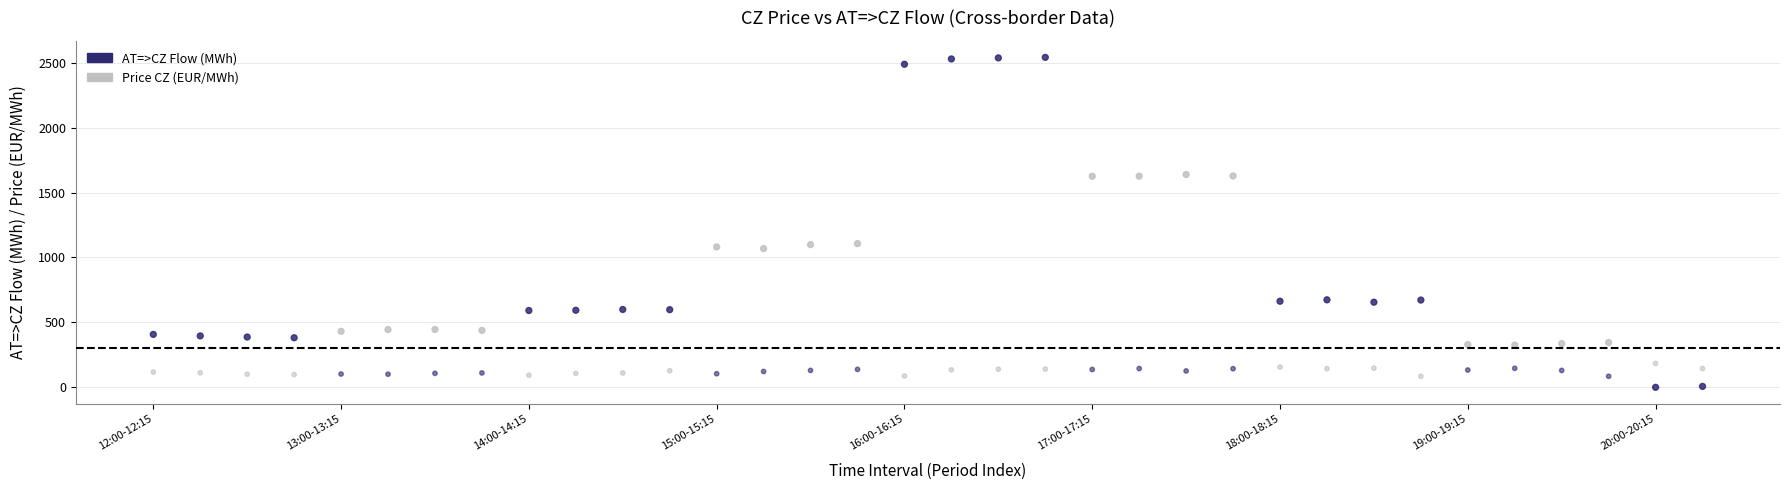

Which series reaches the maximum Y coordinate?

AT=>CZ Flow (MWh)